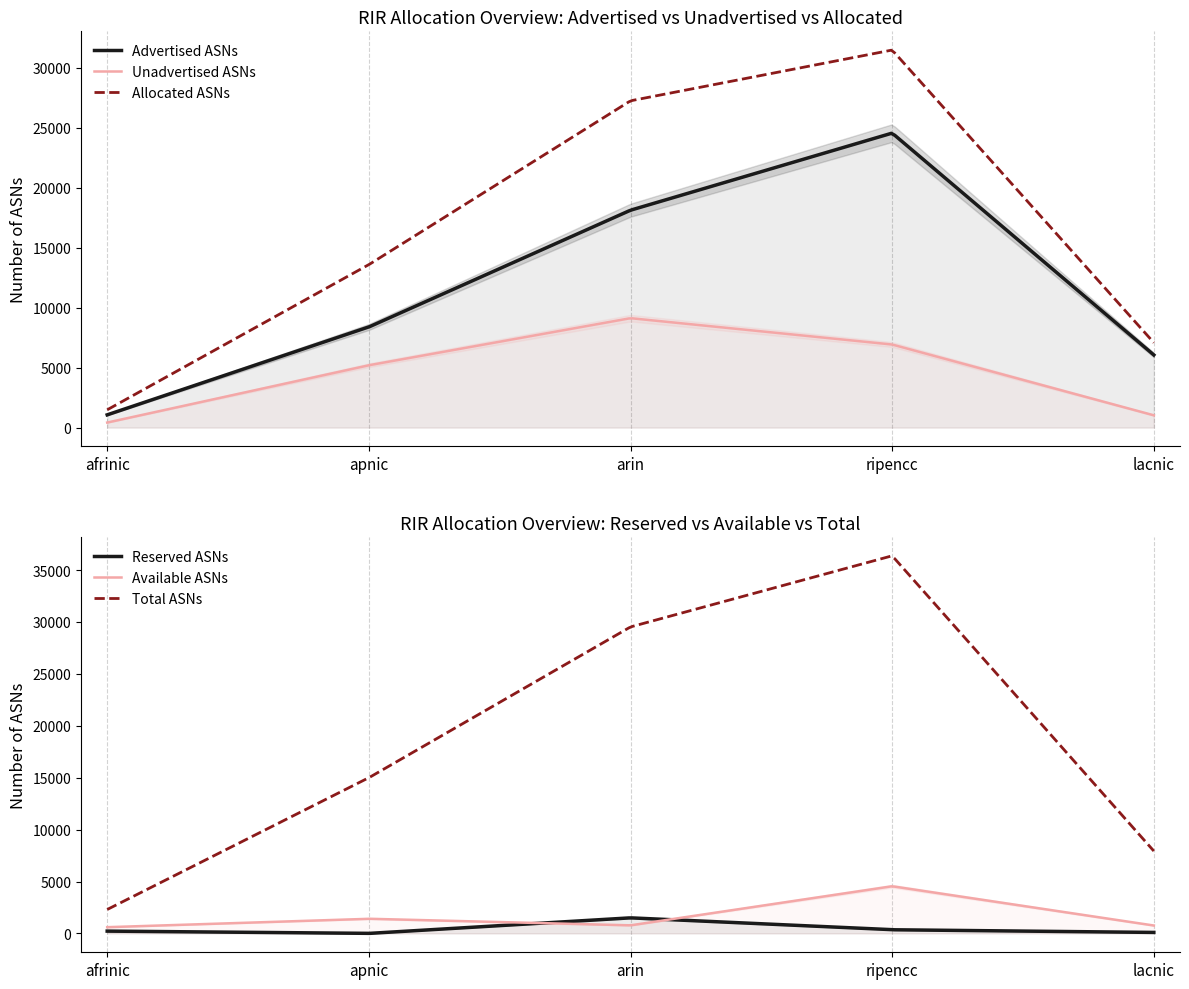

What is the sum of the Available ASNs values at lacnic and arin?

1539